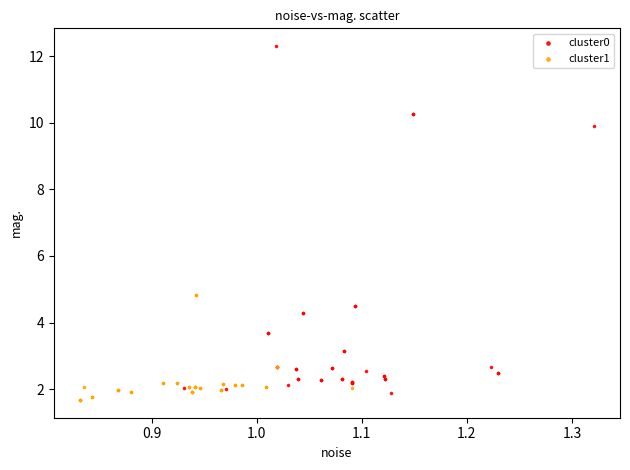

Which series has the largest Y range (max minus min)?

cluster0